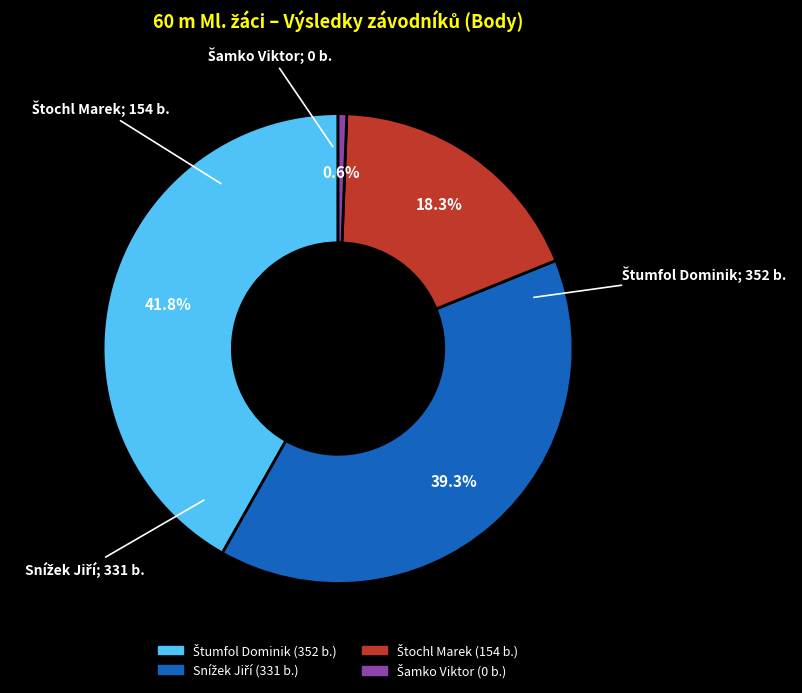

To the nearest percent, what is the difference between the largest and smallest slice percentages?

41%